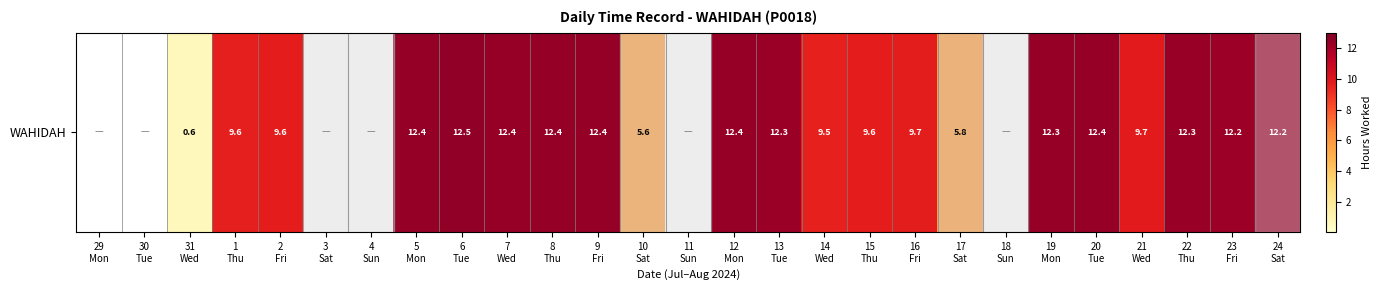

Count the number of categories in the chart.

27